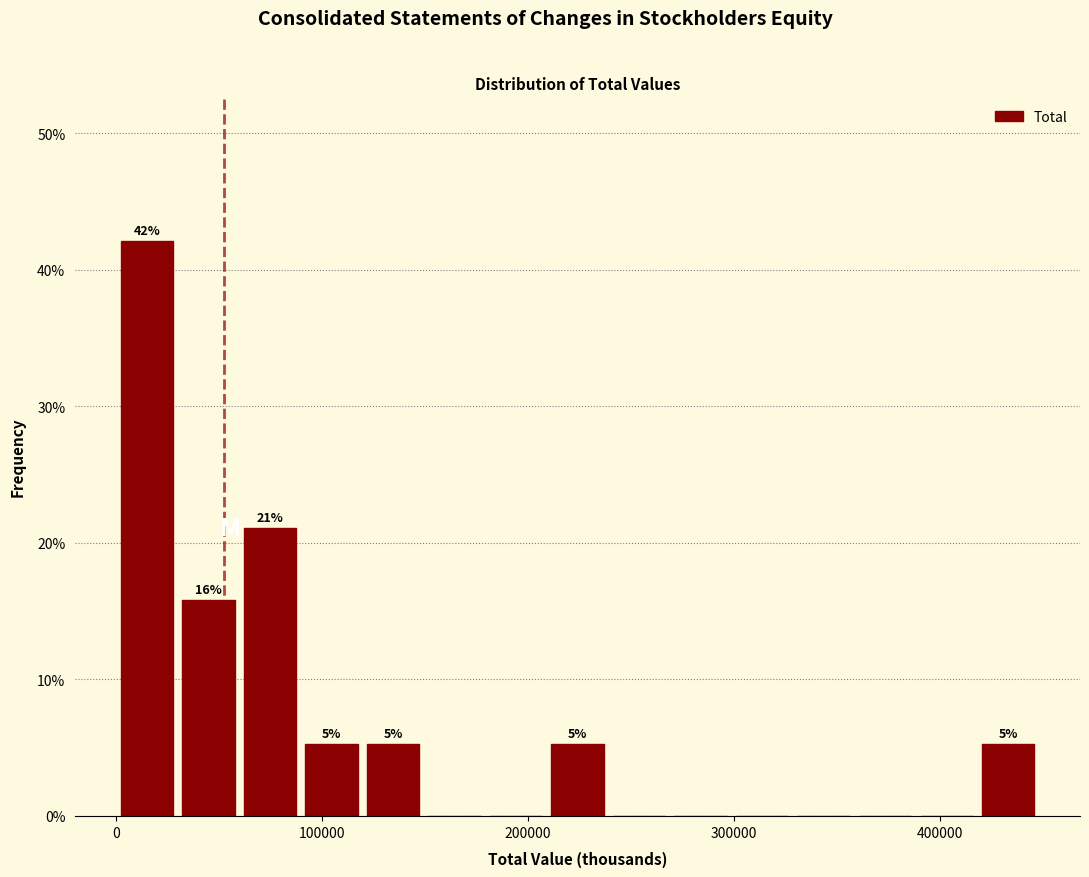

Around what value on the x-axis is the tallest bar? Give the approximate position of its centre, as read against the axis.

10000